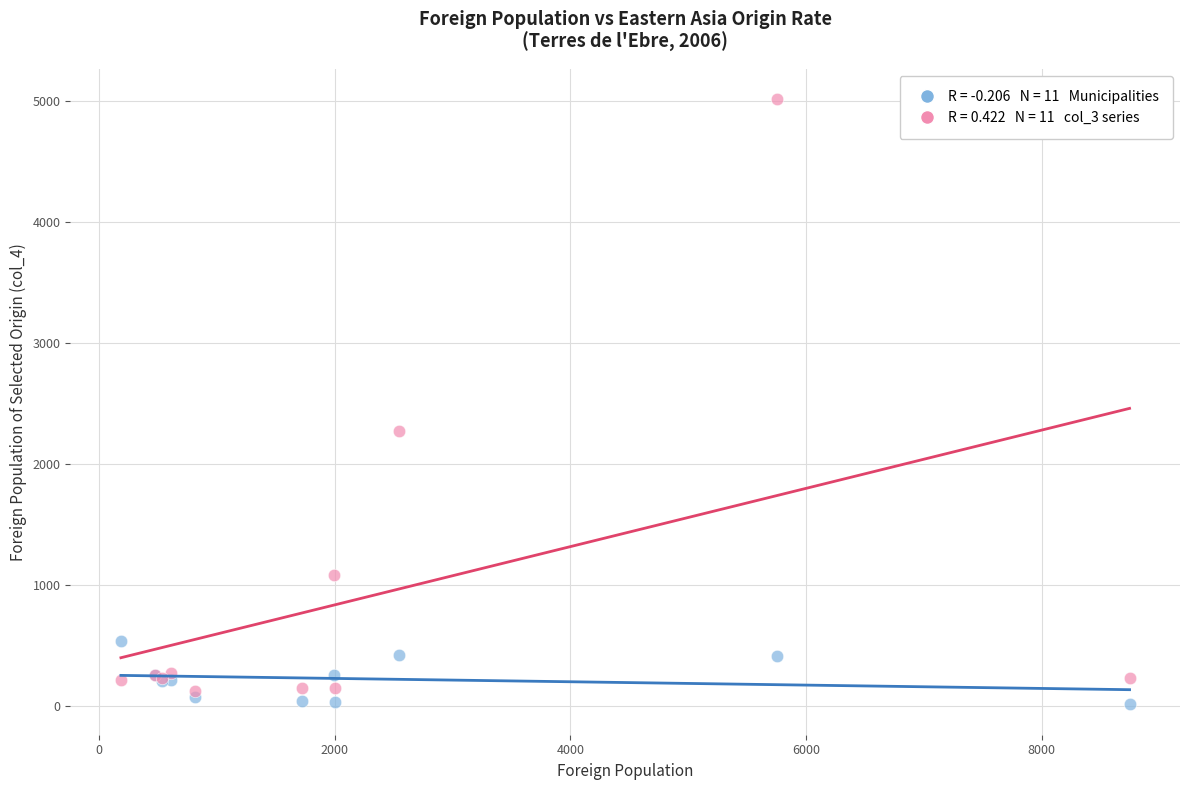

Across all series, what Y value is closest to 2512?

2272